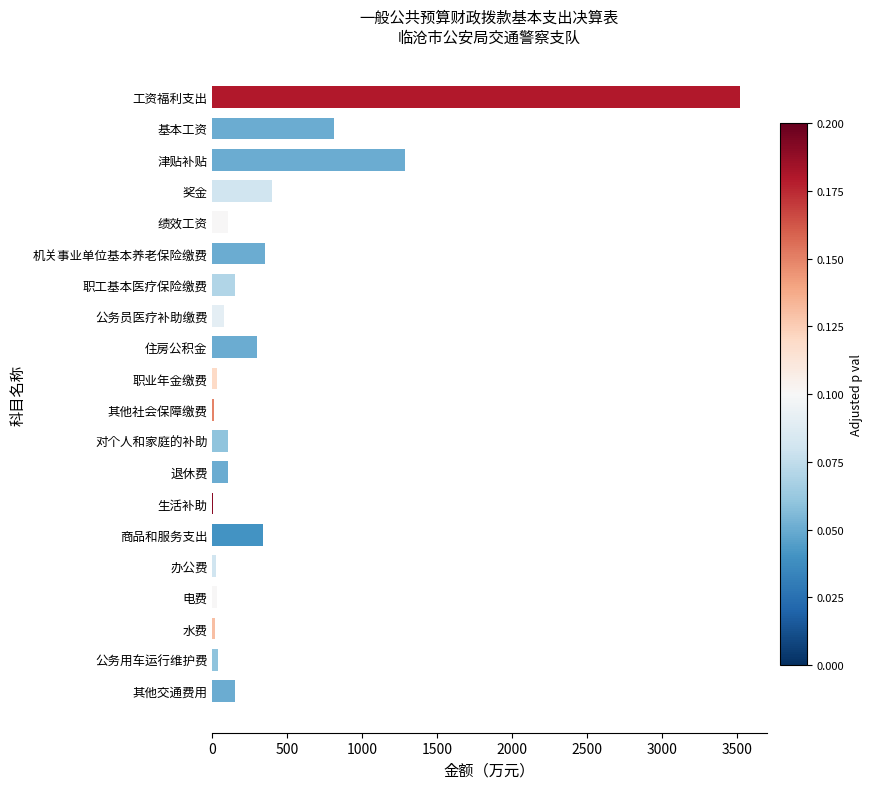

Between 住房公积金 and 其他社会保障缴费, which is larger?

住房公积金